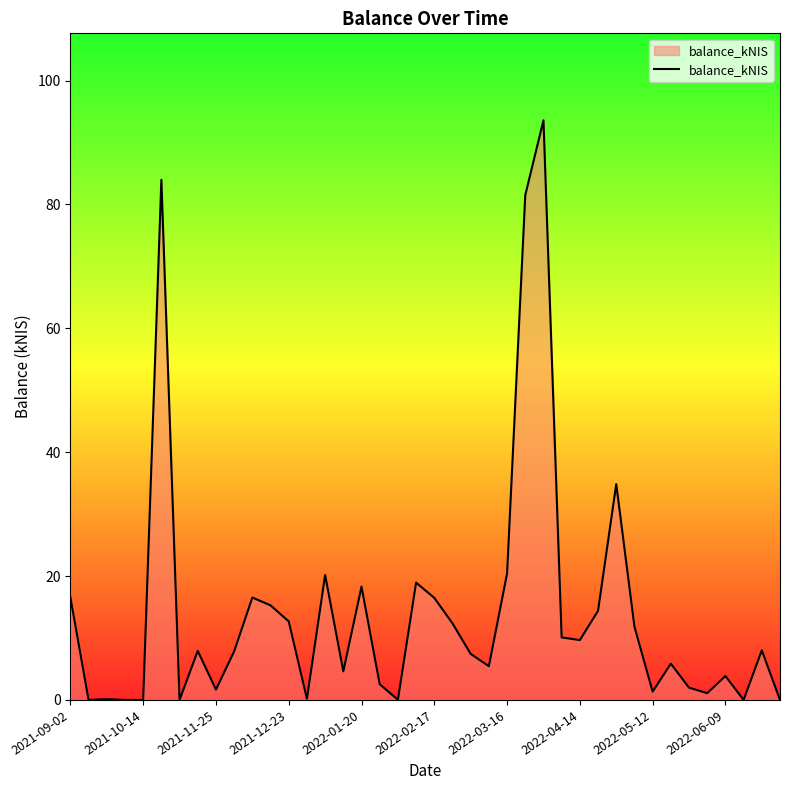

What is the difference between the maximum and minimum values?

93.6